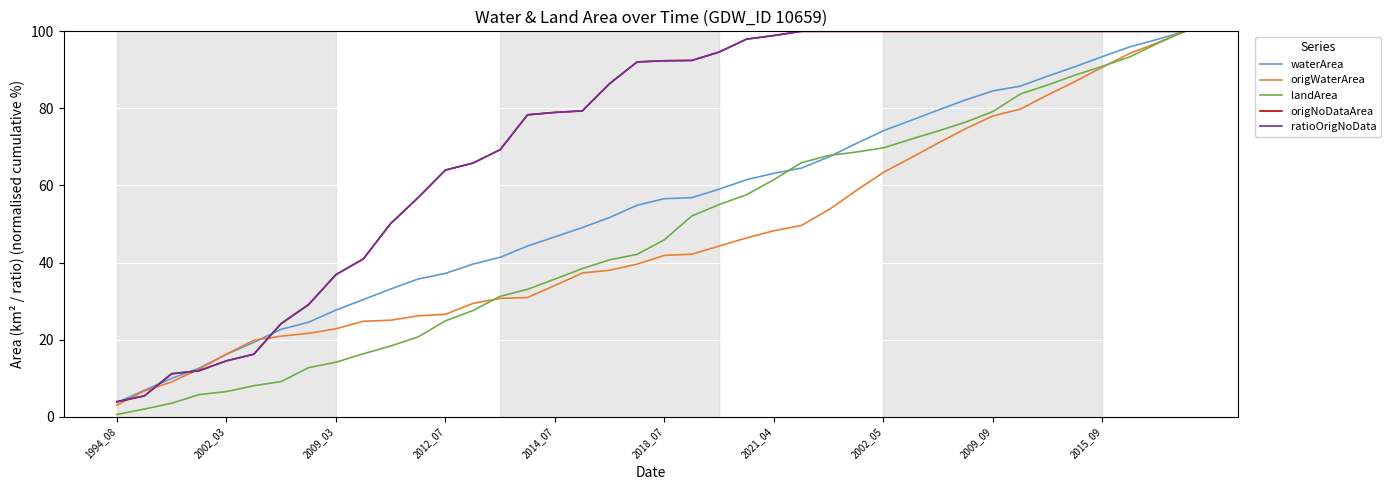

What is the maximum value shown in the chart?

100.0